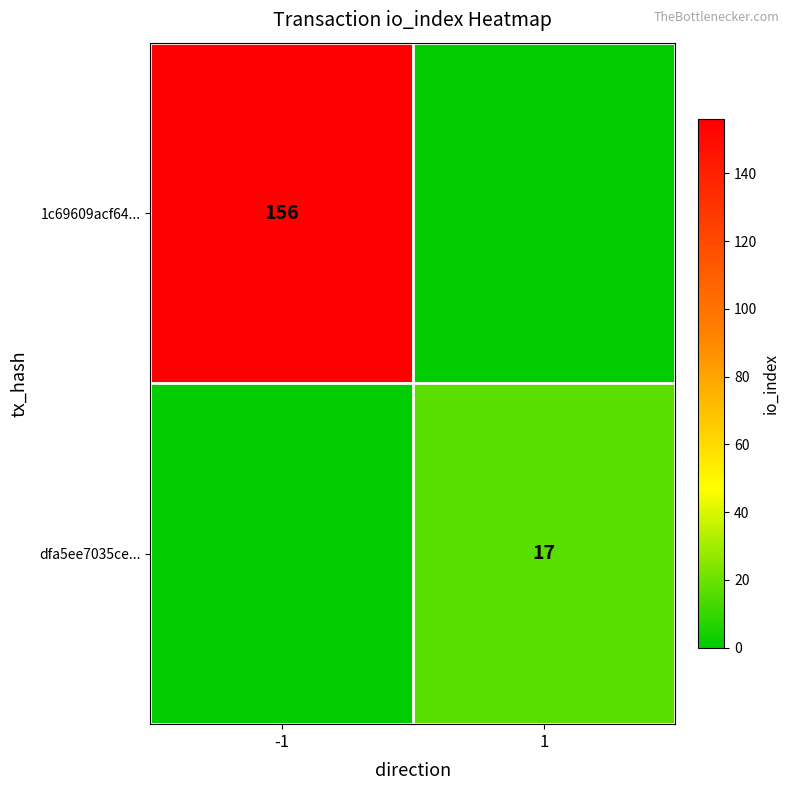

True or false: 1c69609acf64... has a value of 156 at -1.

True